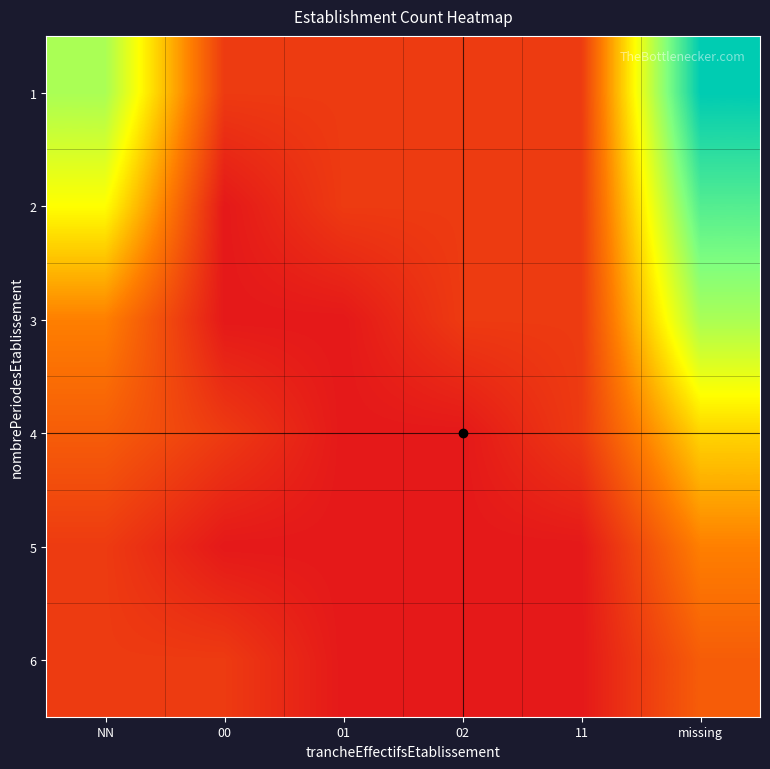

Reading left to right, list all the values displayed in this chart.

1: 8	1	1	1	1	12
2: 6	0	1	1	1	10
3: 3	0	0	1	1	8
4: 2	1	0	0	1	5
5: 1	0	0	0	0	3
6: 1	1	0	0	0	2